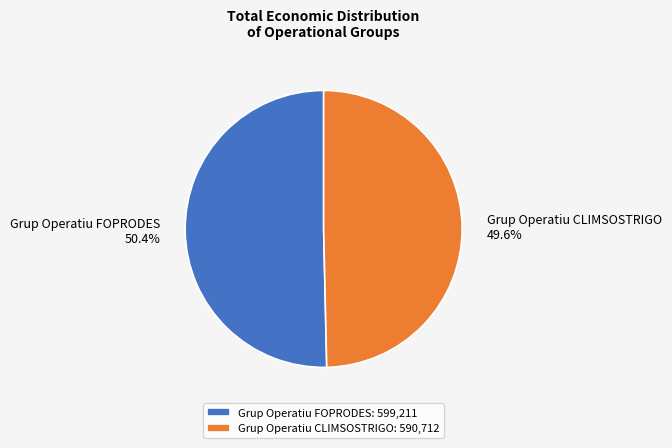

Combined, do Grup Operatiu FOPRODES and Grup Operatiu CLIMSOSTRIGO account for over 50%?

Yes